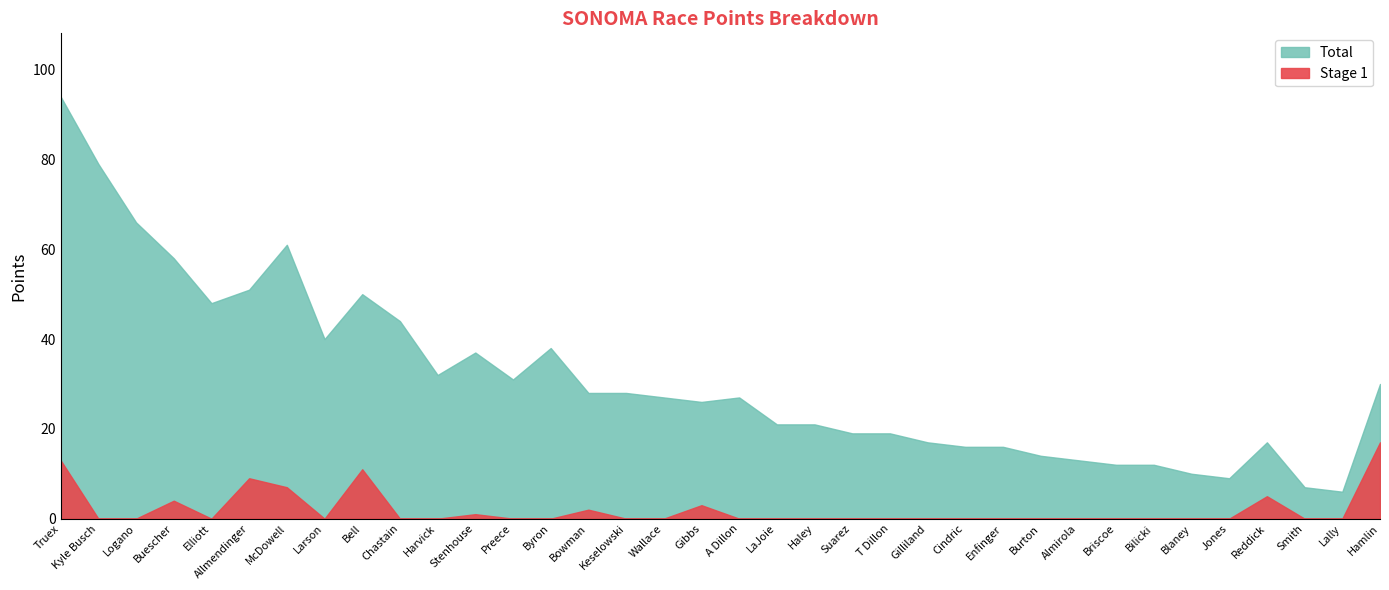

Reading left to right, list all the values displayed in this chart.

Stage 1: 13	0	0	4	0	9	7	0	11	0	0	1	0	0	2	0	0	3	0	0	0	0	0	0	0	0	0	0	0	0	0	0	5	0	0	17
Total: 94	79	66	58	48	51	61	40	50	44	32	37	31	38	28	28	27	26	27	21	21	19	19	17	16	16	14	13	12	12	10	9	17	7	6	30